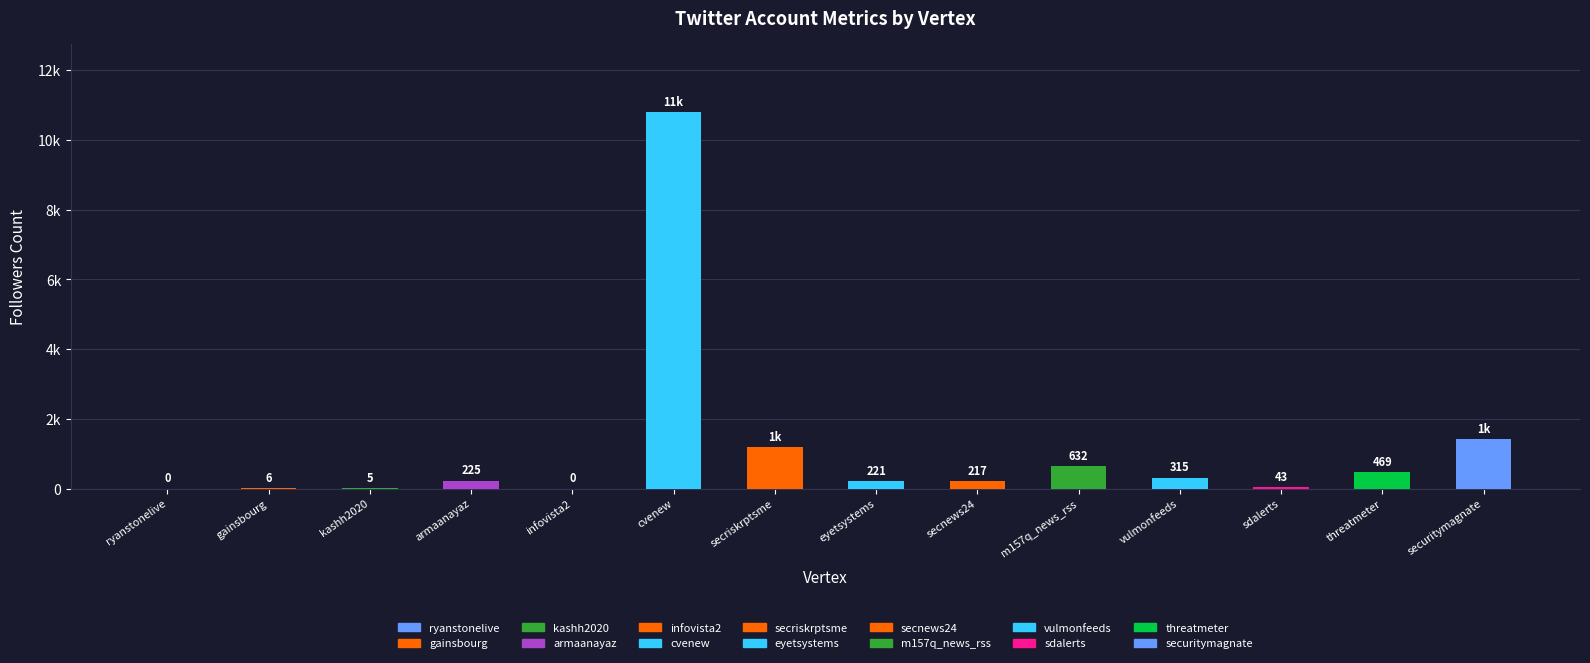

How many values are above zero?

12